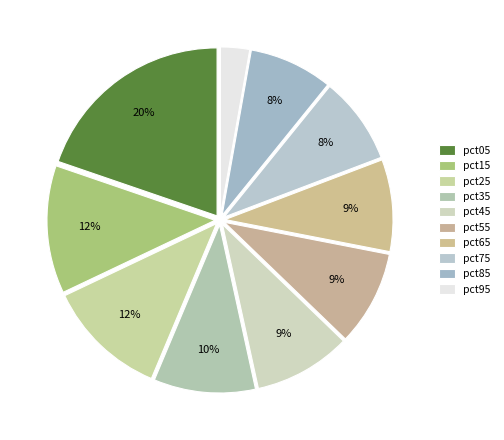

Which slice is the smallest?

pct95